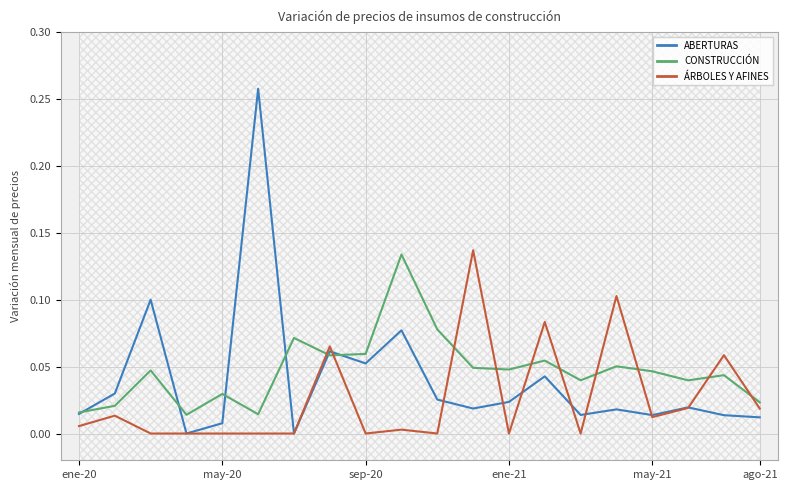

What is the label of the 20th point from the right?

ene-20